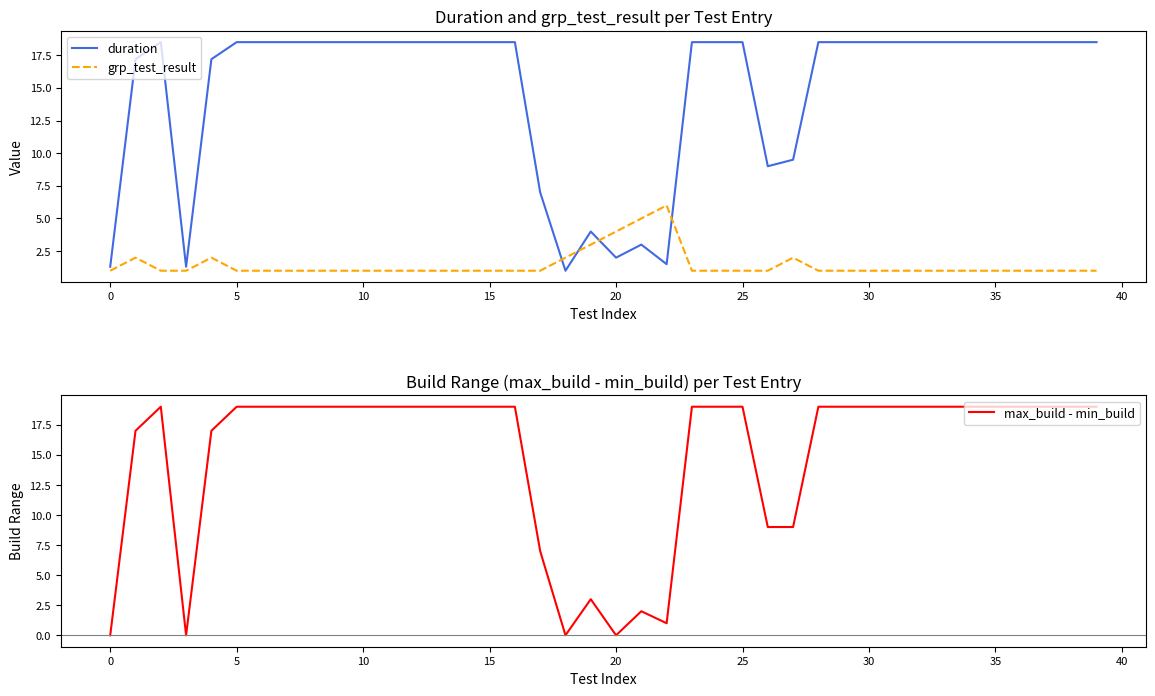

After their last crossing, which series has the higher values: duration or grp_test_result?

duration